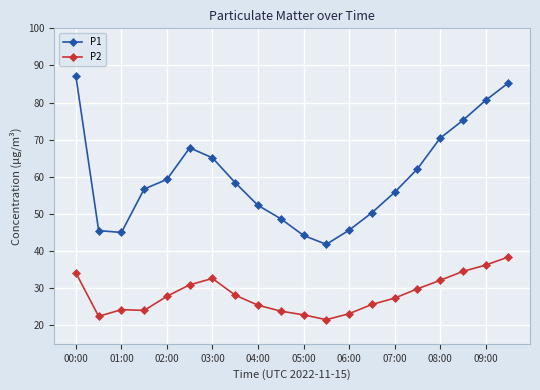

Which series has the largest total across all categories?

P1